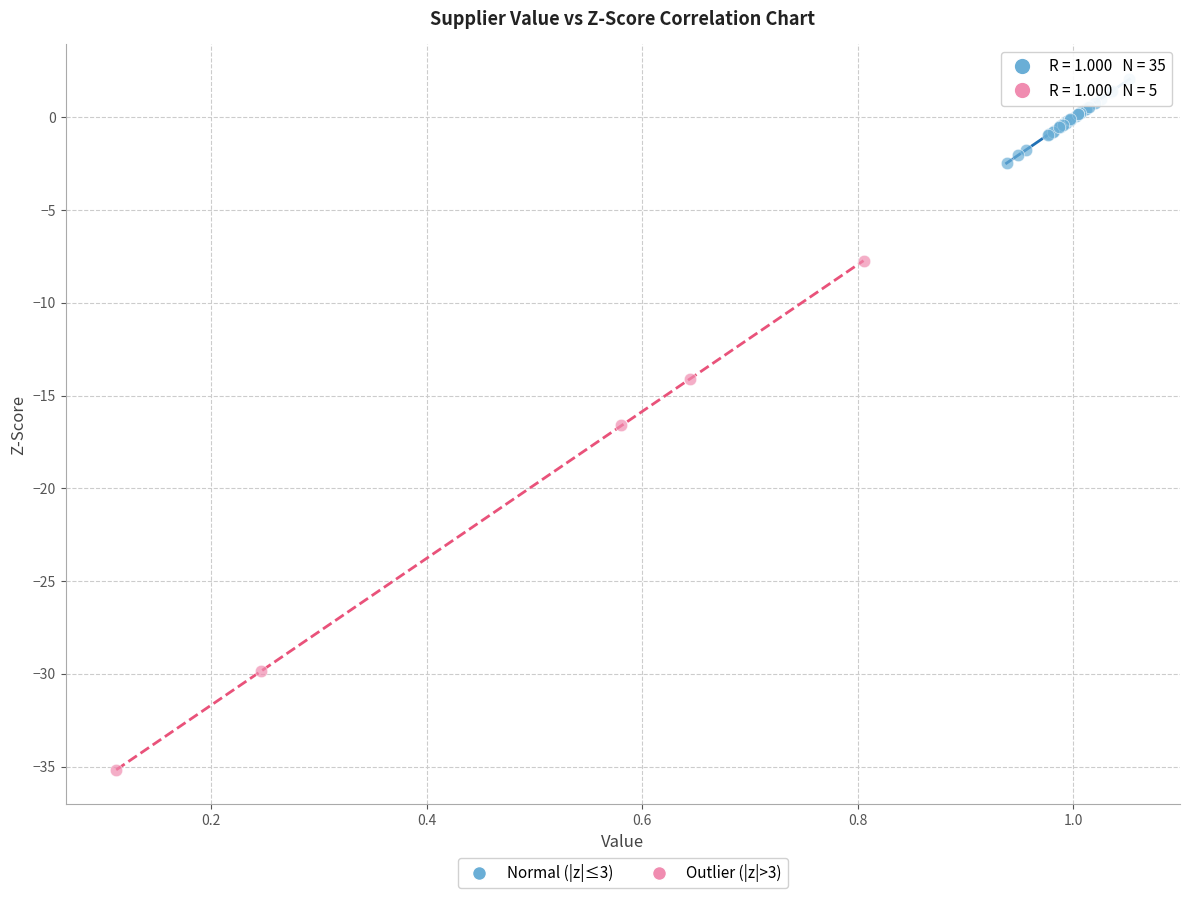

Which series has the largest Y range (max minus min)?

Outlier (|z|>3)